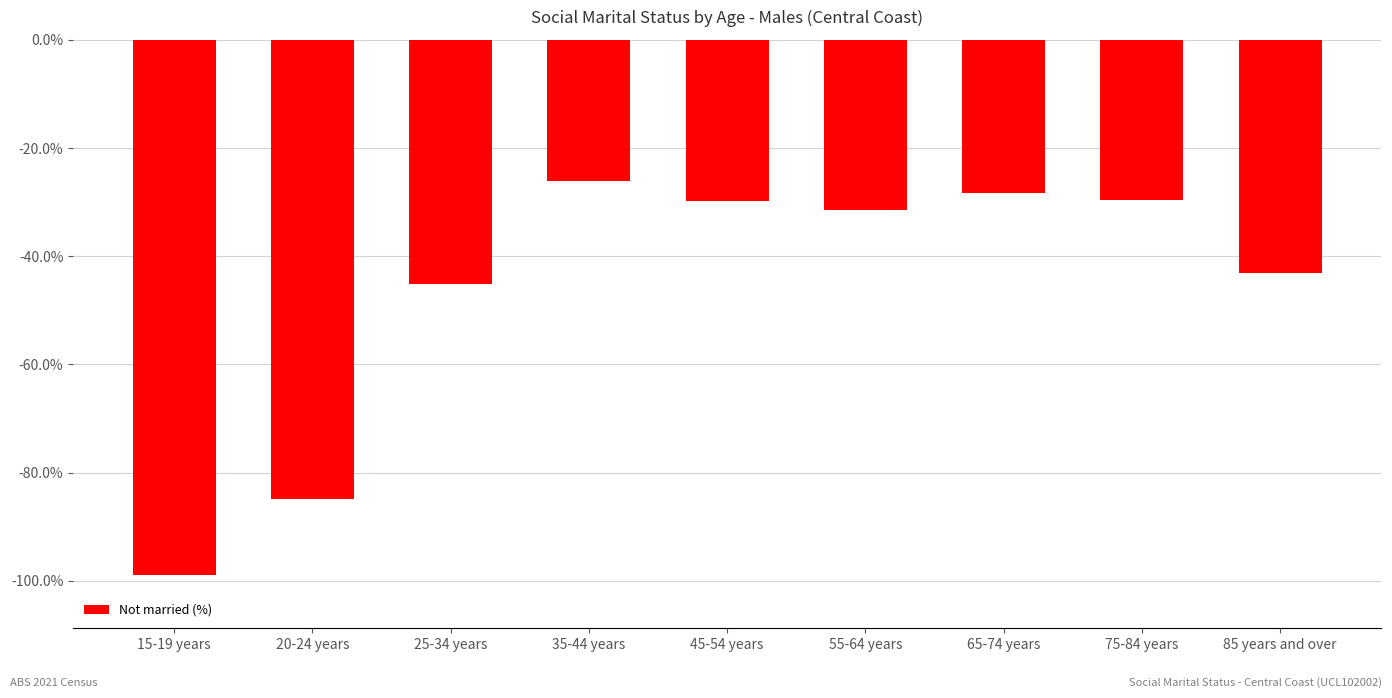

At which label is the value closest to -62?

25-34 years